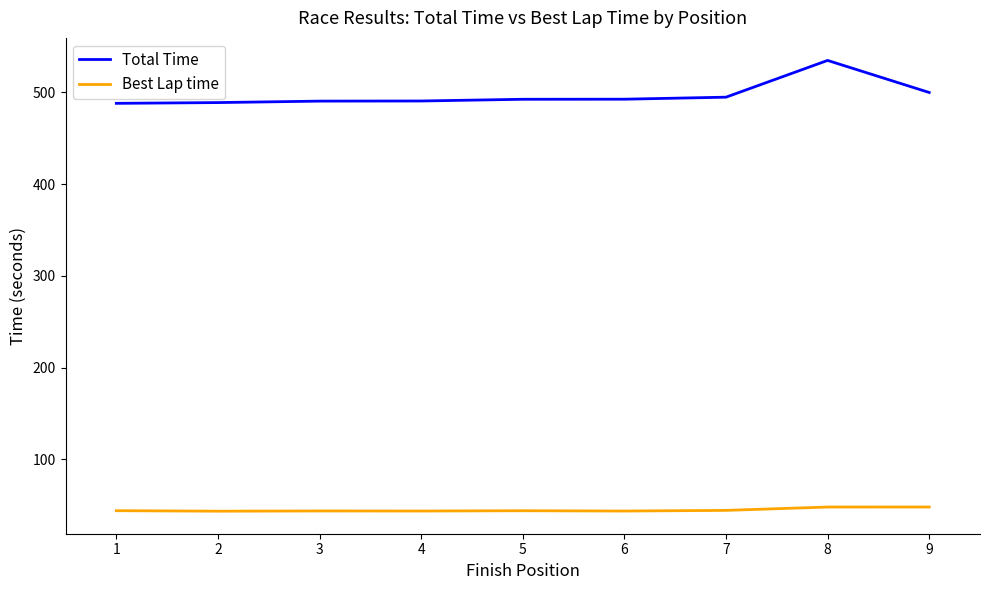

At which category is the sum across all series the highest?

8